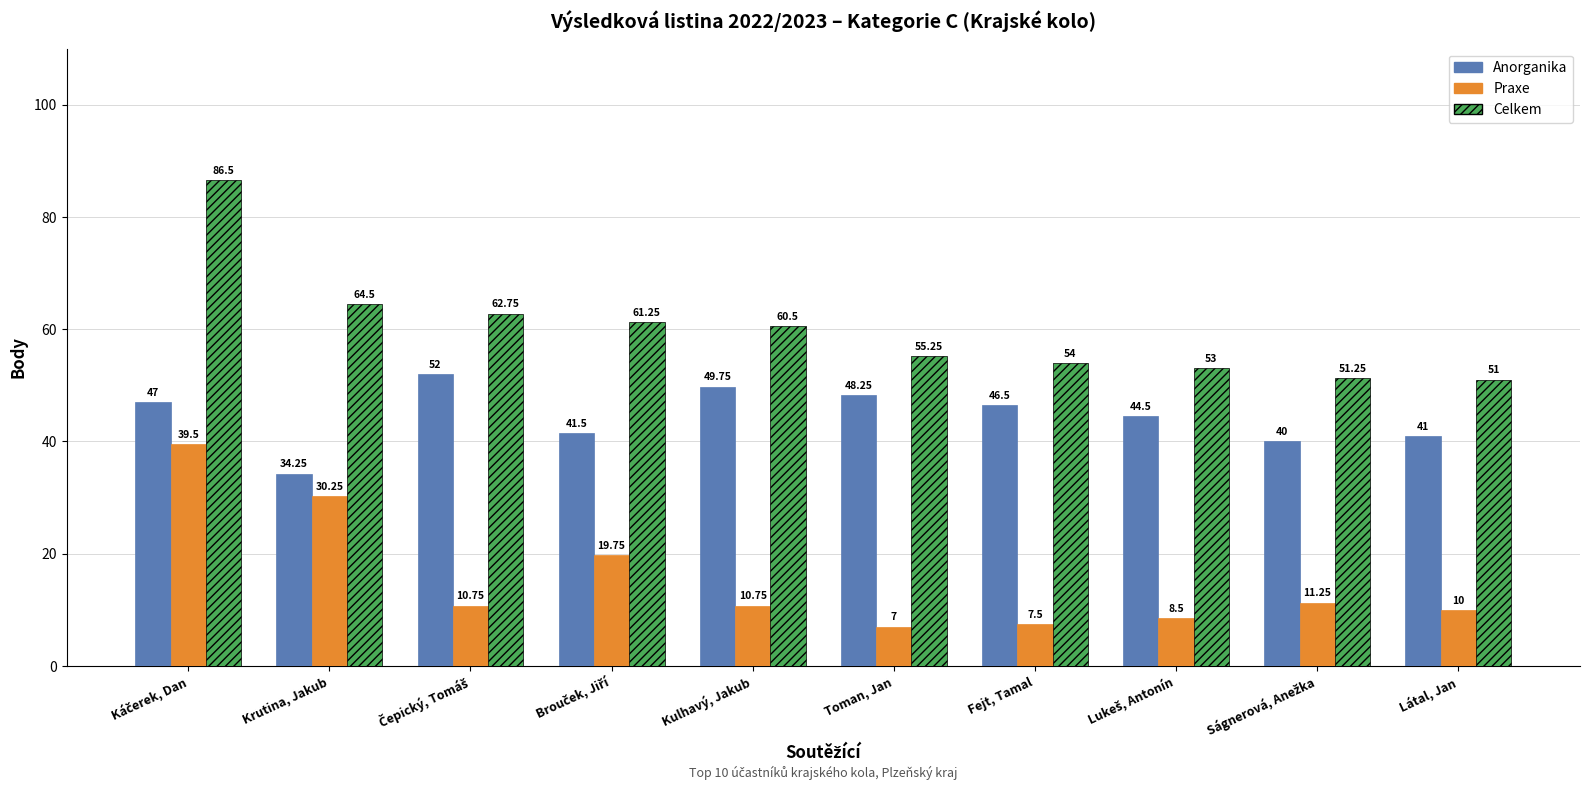

At Toman, Jan, list the series in order from smallest to largest.

Praxe, Anorganika, Celkem